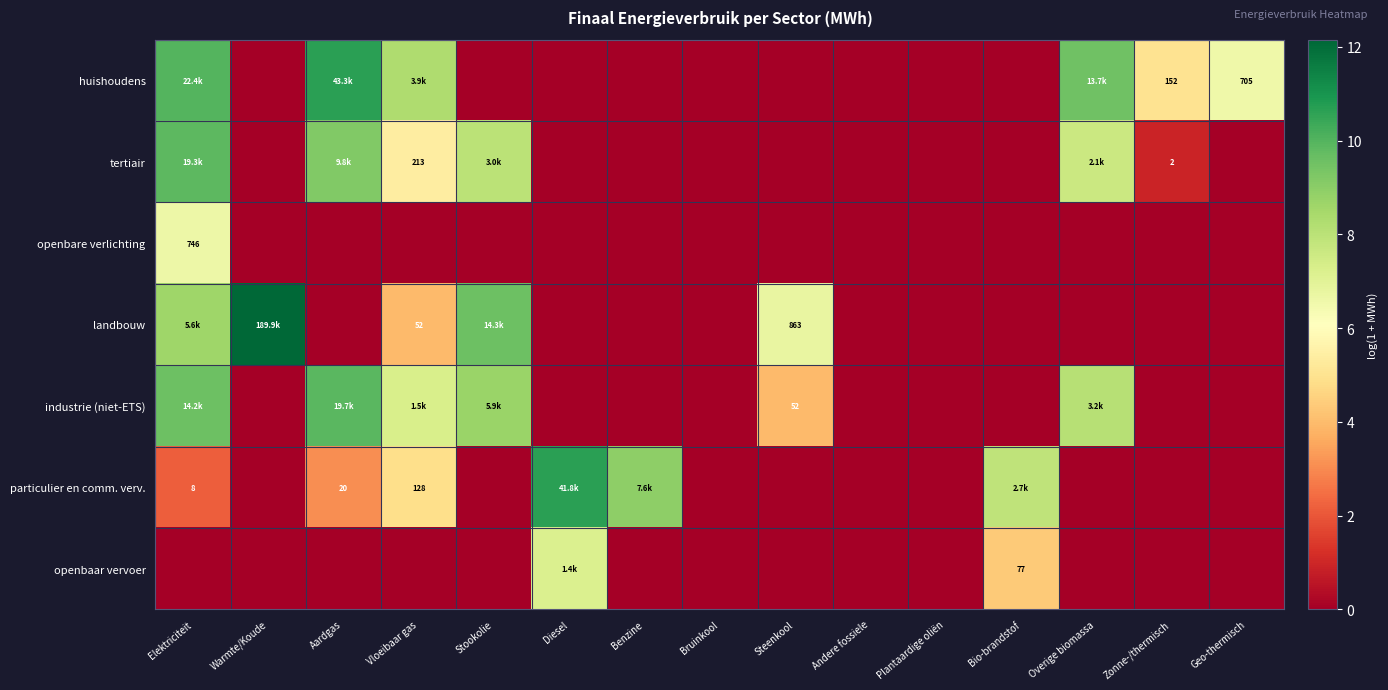

How many distinct data groups are displayed?

7